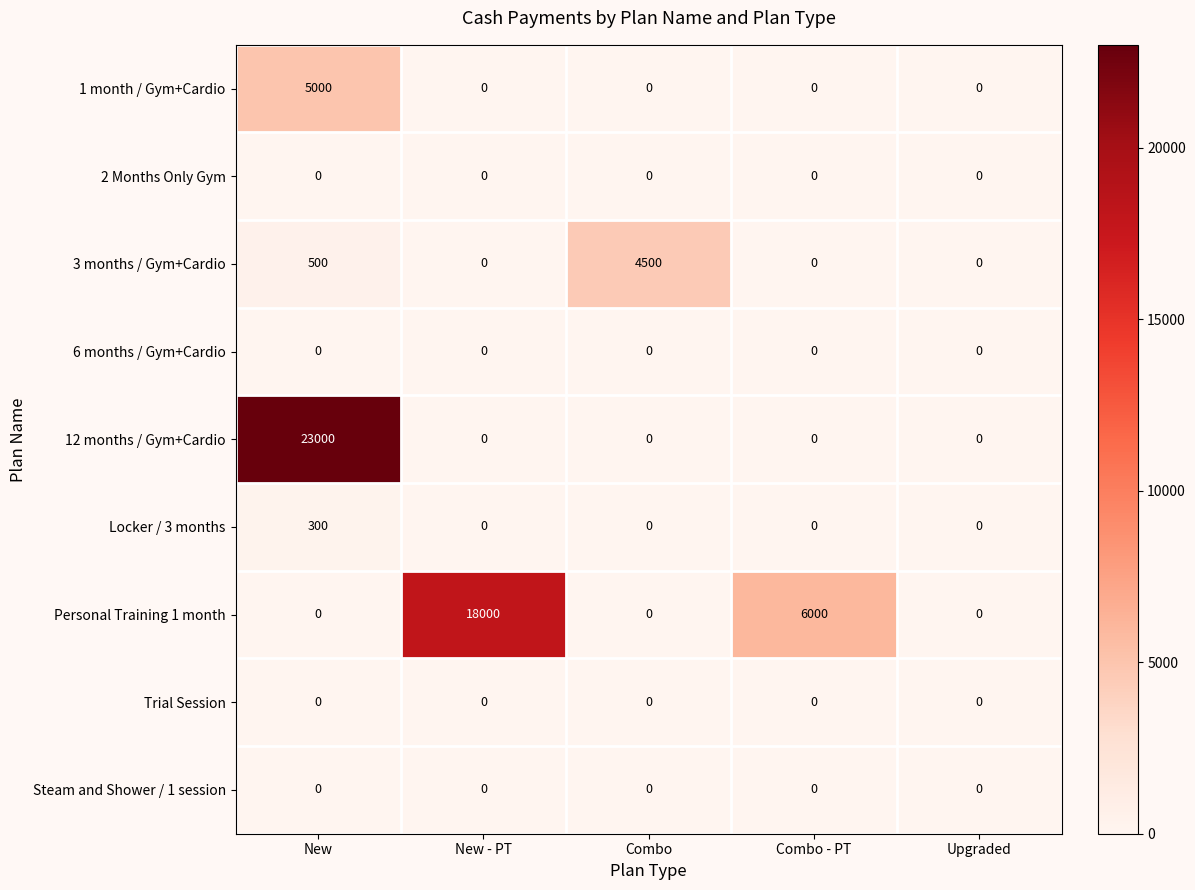

Which series has the widest spread of values?

12 months / Gym+Cardio